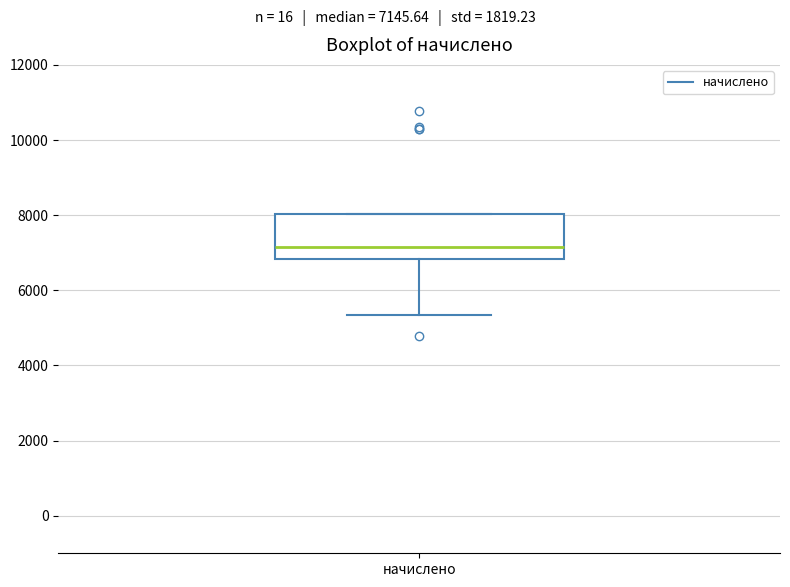

Where does the lower whisker of the box for начислено end on the y-axis? The values are not printed on the chart, so give them approximately, as read against the axis.

5400